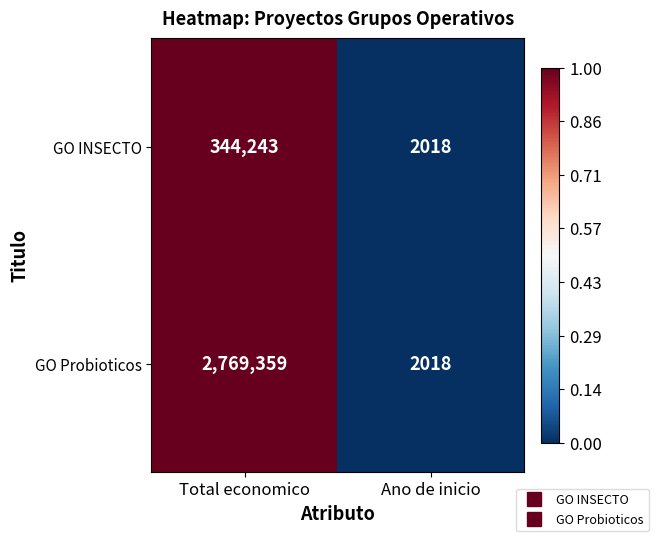

Where is GO INSECTO nearest to the value 173130?

Ano de inicio